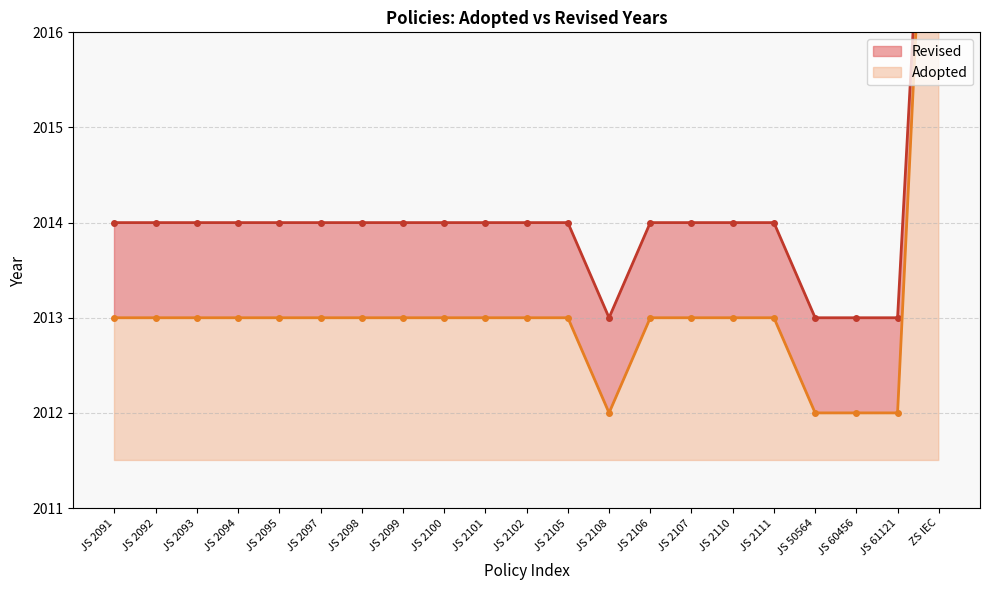

True or false: the data shows 1184 at JS 2091.

False